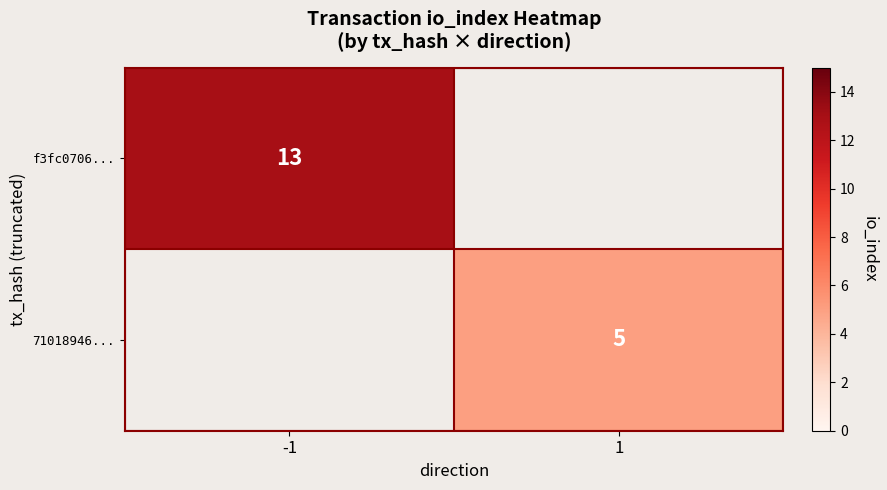

True or false: 71018946... has a value of 5 at 1.

True